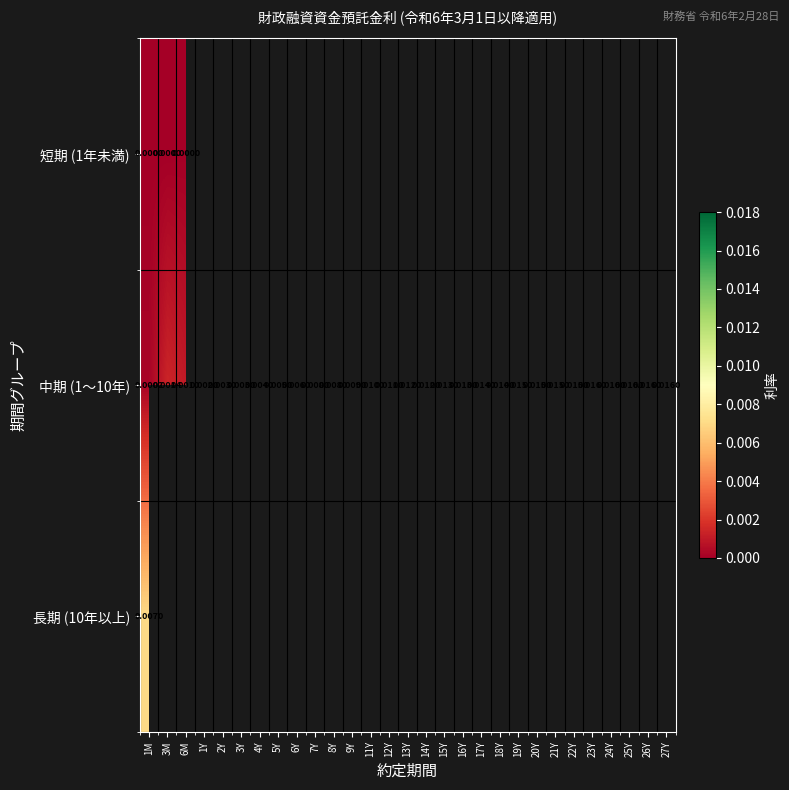

The value of 中期 (1〜10年) at 3Y is 0.0. True or false?

False